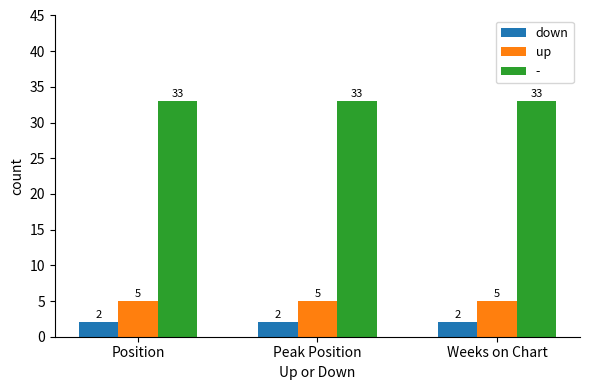

What value does the down series have at Weeks on Chart?

2